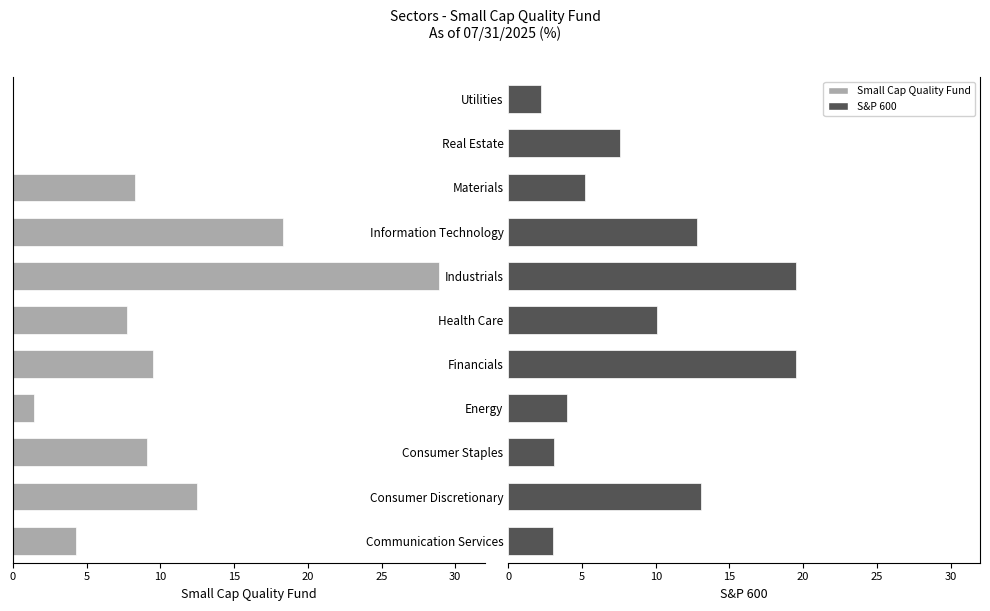

What is the value of the S&P 600 bar at the 8th from the left?

12.8